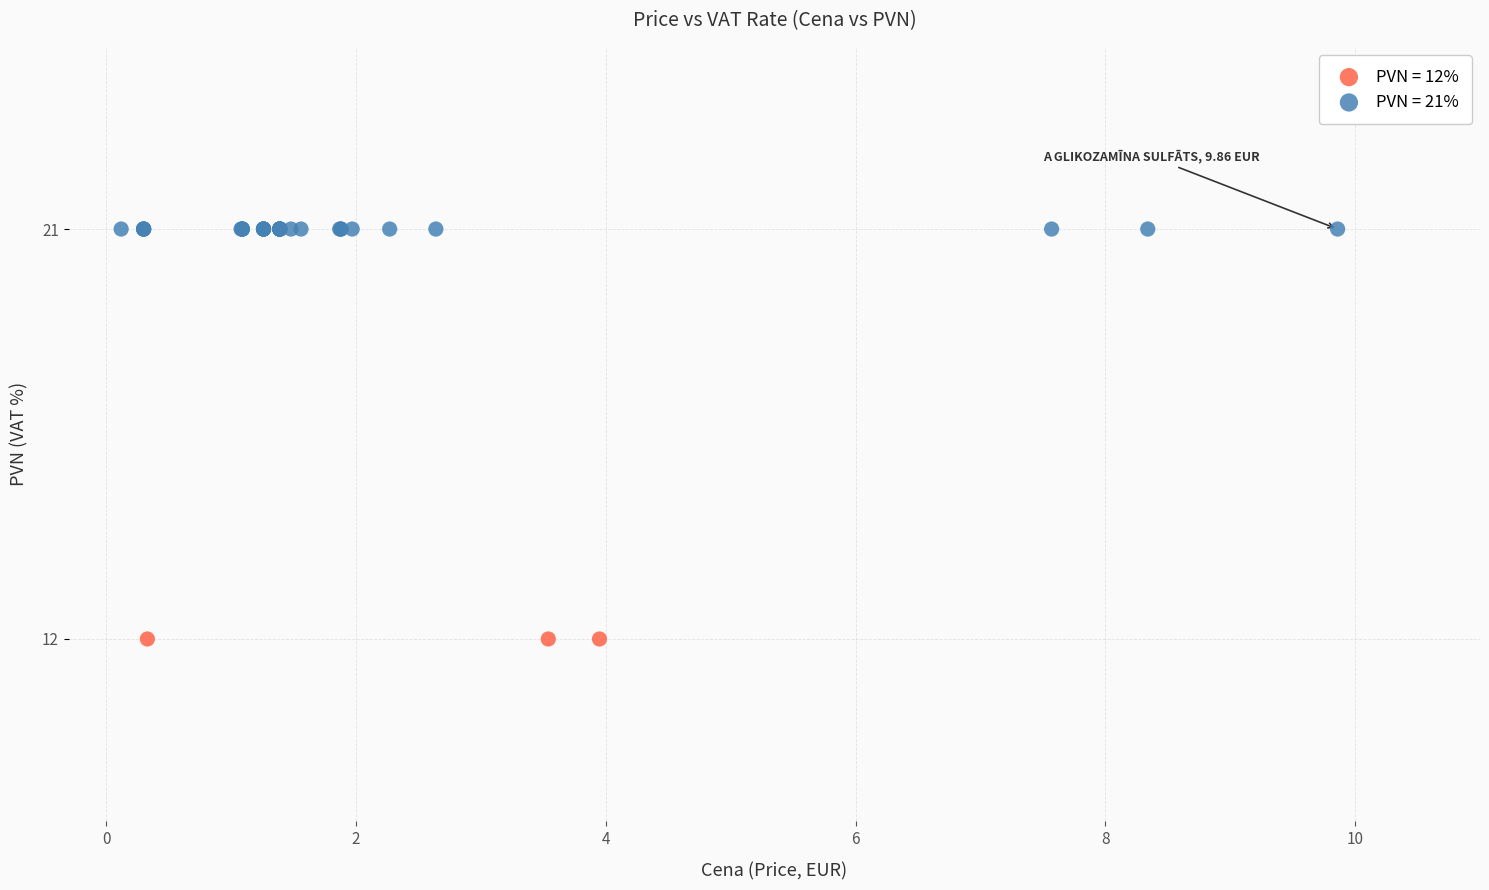

Which series reaches the maximum Y coordinate?

PVN = 21%